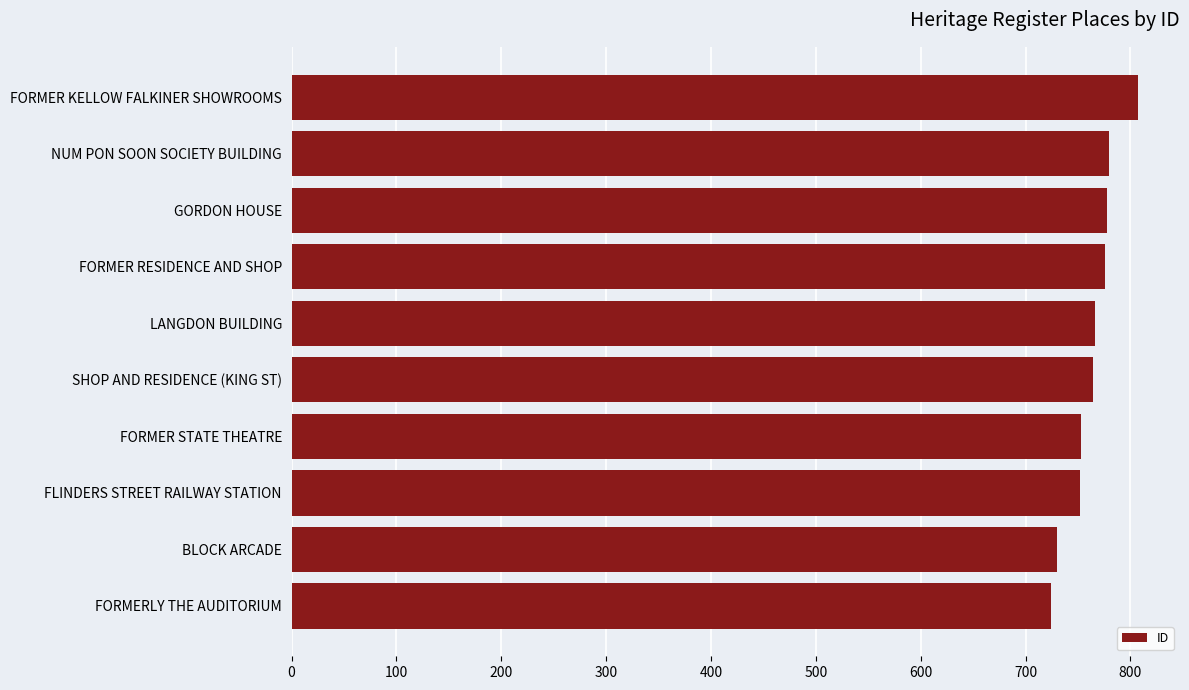

How many data points does each series have?

10